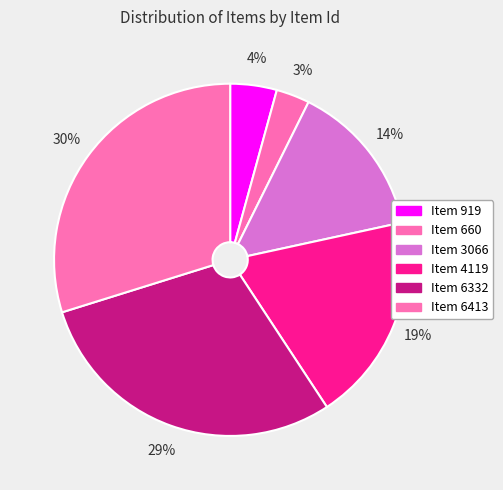

Is there any slice that represents more than half of the pie?

No